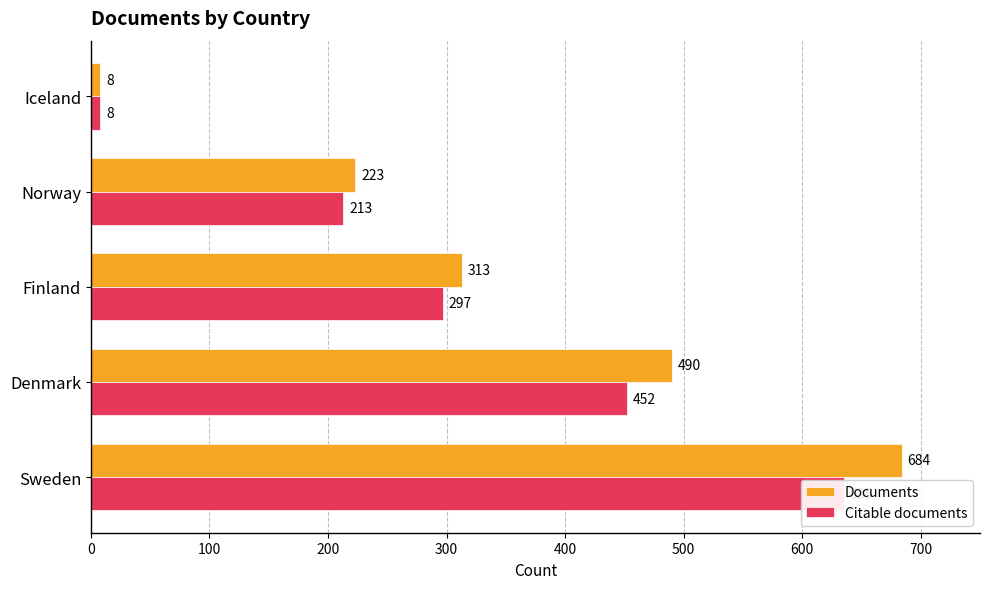

List the series in order of their overall mean, highest first.

Documents, Citable documents